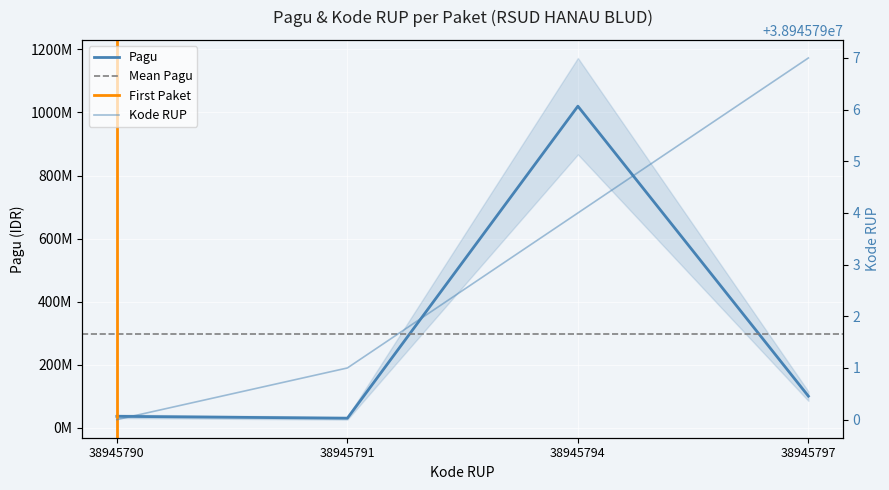

Which series has the largest total across all categories?

Pagu